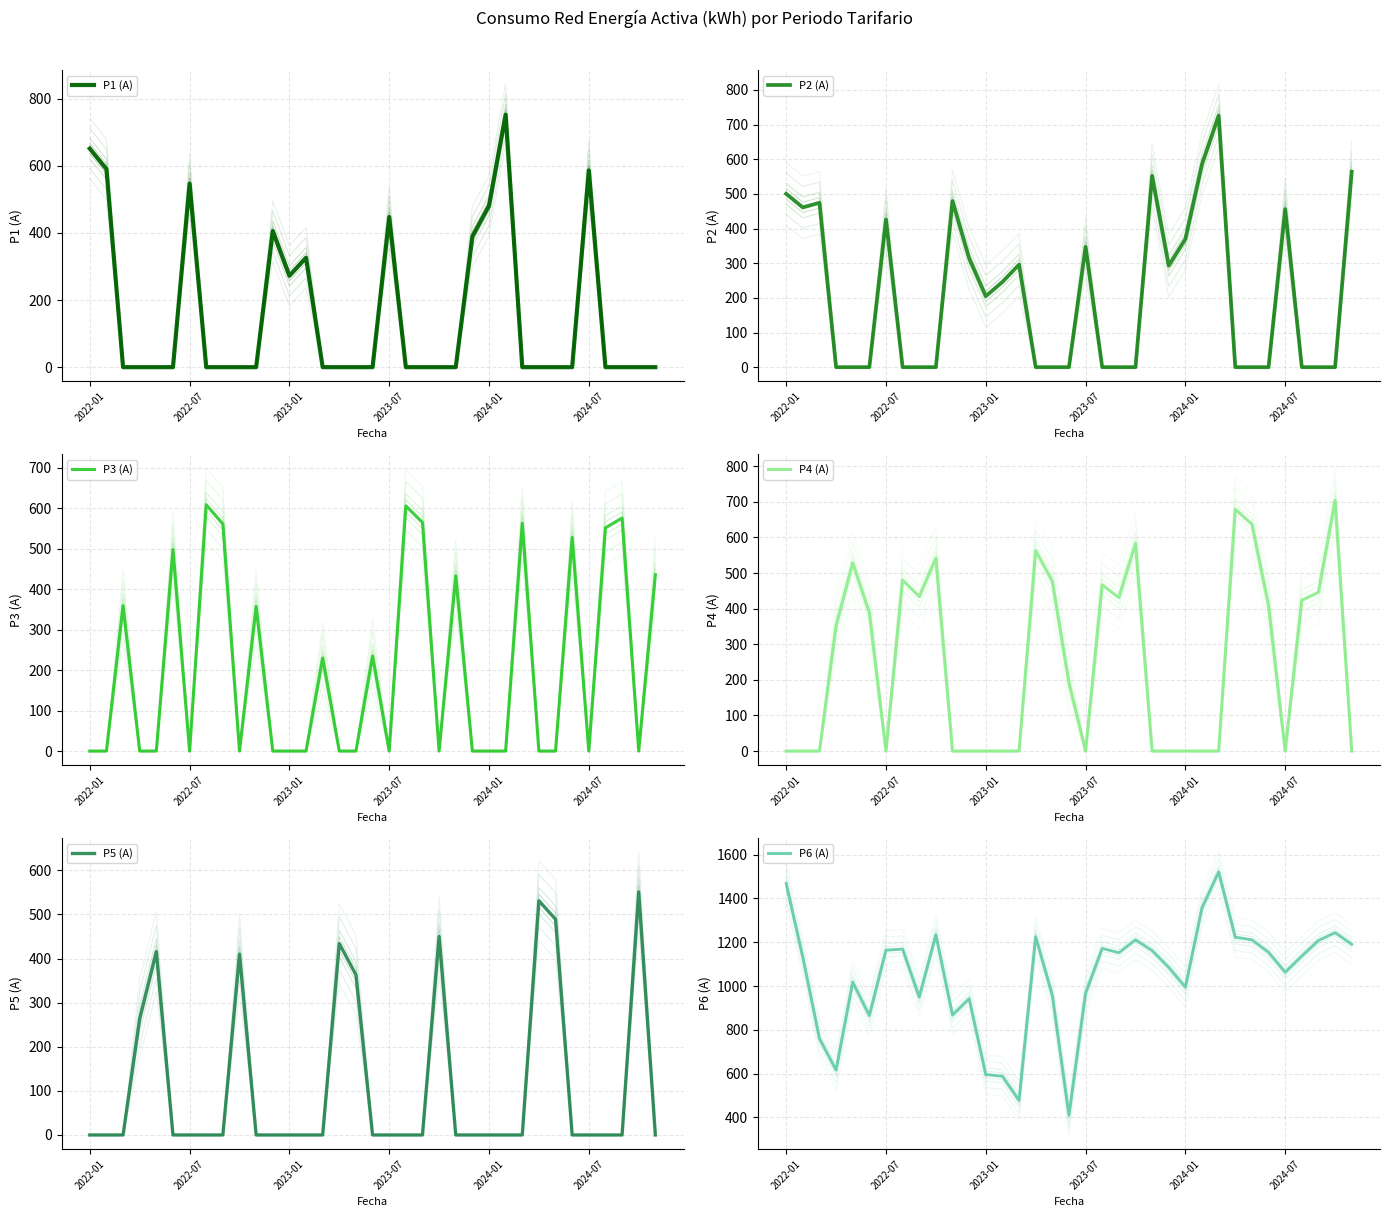

Reading left to right, what are all the values shown in this chart?

P1 (A): 651.0	589.7	0.0	0.0	0.0	0.0	546.7	0.0	0.0	0.0	0.0	405.5	272.2	326.0	0.0	0.0	0.0	0.0	447.0	0.0	0.0	0.0	0.0	389.0	481.0	752.0	0.0	0.0	0.0	0.0	586.0	0.0	0.0	0.0	0.0
P2 (A): 500.4	461.0	474.5	0.0	0.0	0.0	426.4	0.0	0.0	0.0	479.4	314.3	204.9	246.0	296.0	0.0	0.0	0.0	347.0	0.0	0.0	0.0	552.0	293.0	370.0	586.0	726.0	0.0	0.0	0.0	456.0	0.0	0.0	0.0	564.0
P3 (A): 0.0	0.0	359.4	0.0	0.0	497.9	0.0	608.9	561.3	0.0	357.4	0.0	0.0	0.0	230.0	0.0	0.0	235.0	0.0	606.0	565.0	0.0	433.0	0.0	0.0	0.0	563.0	0.0	0.0	528.0	0.0	551.9	576.0	0.0	436.0
P4 (A): 0.0	0.0	0.0	351.5	528.8	388.3	0.0	480.2	434.0	541.8	0.0	0.0	0.0	0.0	0.0	563.0	477.0	192.0	0.0	467.0	431.0	583.0	0.0	0.0	0.0	0.0	0.0	679.0	637.0	409.0	0.0	423.3	446.0	704.0	0.0
P5 (A): 0.0	0.0	0.0	263.8	415.8	0.0	0.0	0.0	0.0	410.0	0.0	0.0	0.0	0.0	0.0	434.0	363.0	0.0	0.0	0.0	0.0	450.0	0.0	0.0	0.0	0.0	0.0	531.0	489.0	0.0	0.0	0.0	0.0	551.0	0.0
P6 (A): 1468.2	1131.8	760.2	616.2	1017.7	865.3	1163.9	1168.5	949.5	1234.2	867.8	942.0	596.1	588.0	478.0	1225.0	958.0	410.0	967.0	1172.0	1152.0	1211.0	1162.0	1085.0	995.0	1357.0	1521.0	1223.0	1211.0	1154.0	1063.0	1136.9	1208.0	1244.0	1191.0